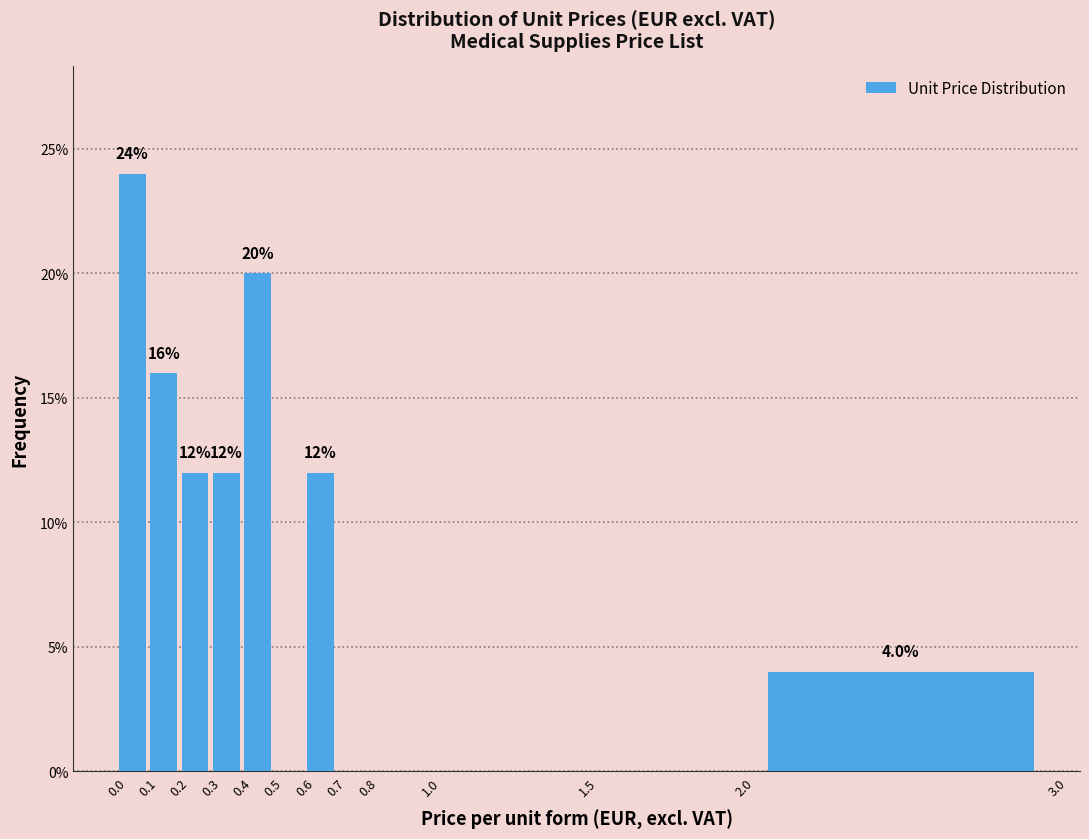

Over which range of the x-axis is the bar tallest?

0.0 to 0.1